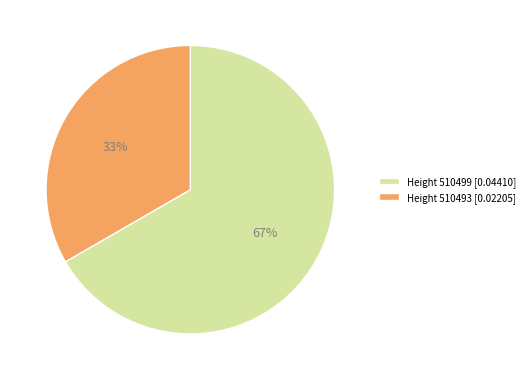

What percentage is the Height 510499 [0.04410] slice, to the nearest percent?

67%